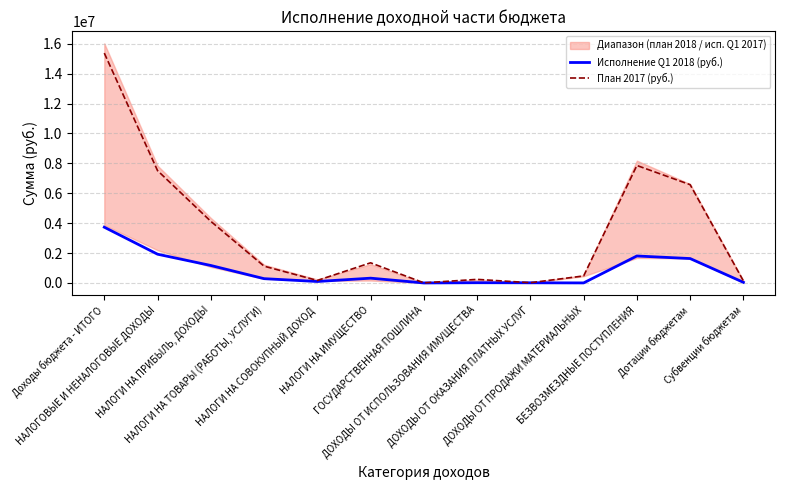

True or false: Исполнение Q1 2018 (руб.) and План 2017 (руб.) intersect in this chart.

False